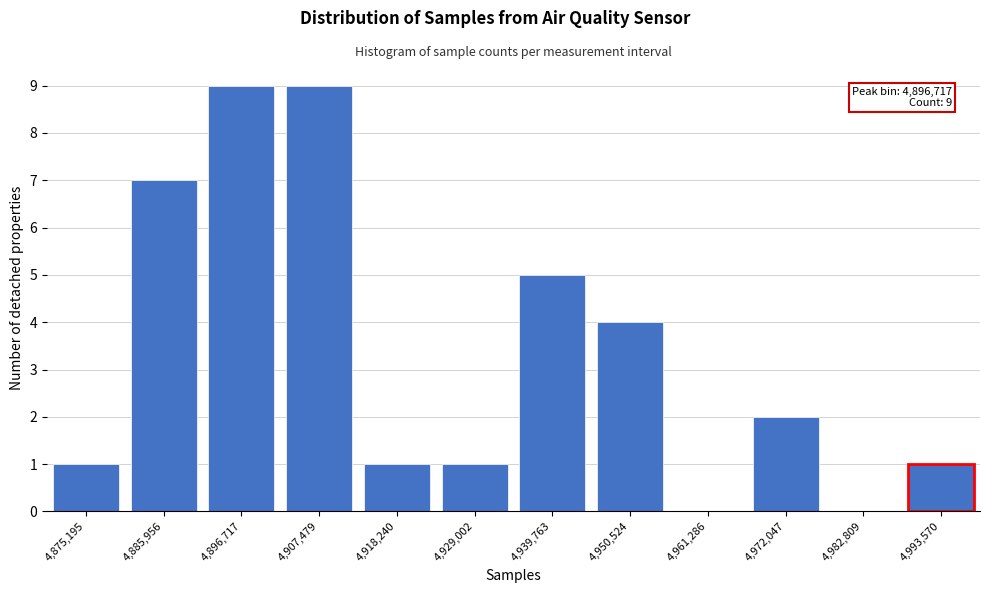

Reading right to left, transcribe all the data shown in this chart.

4,993,570=1	4,982,809=0	4,972,047=2	4,961,286=0	4,950,524=4	4,939,763=5	4,929,002=1	4,918,240=1	4,907,479=9	4,896,717=9	4,885,956=7	4,875,195=1